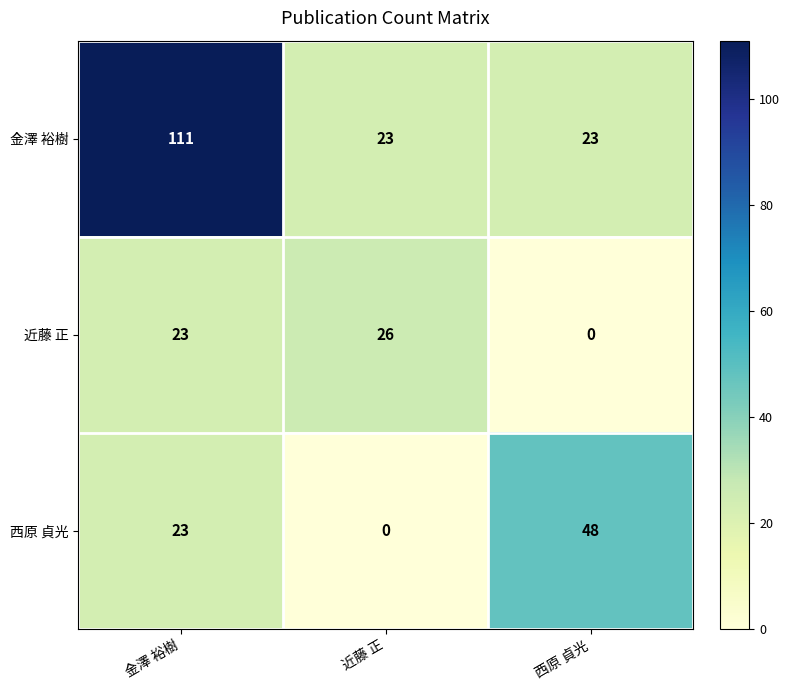

Reading right to left, transcribe all the data shown in this chart.

金澤 裕樹: 23	23	111
近藤 正: 0	26	23
西原 貞光: 48	0	23